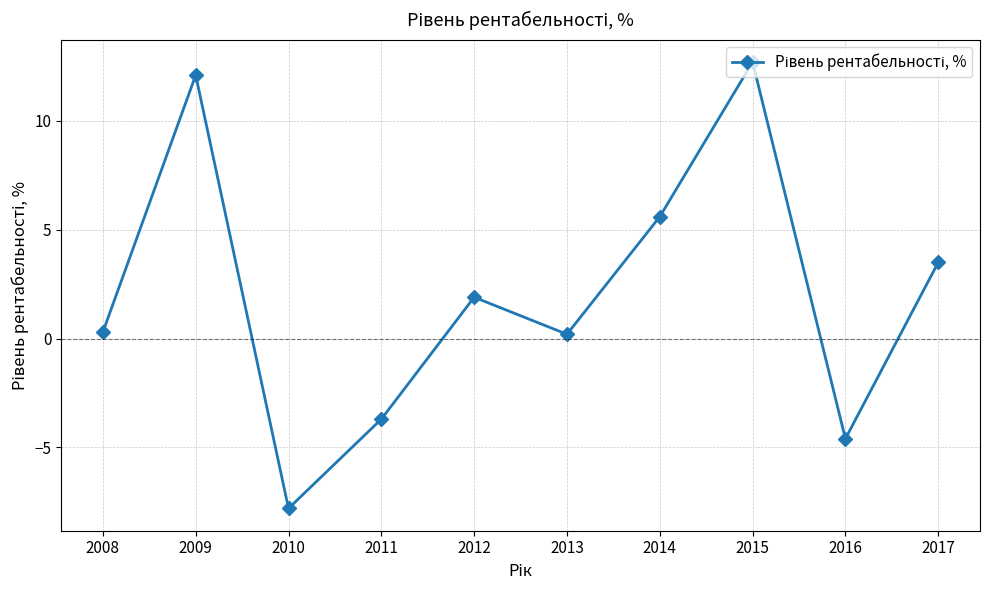

Reading right to left, list all the values displayed in this chart.

3.5	-4.6	12.7	5.6	0.2	1.9	-3.7	-7.8	12.1	0.3